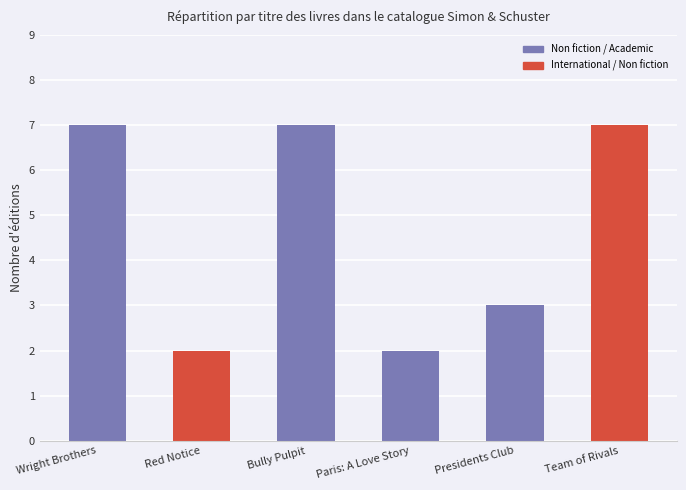

Reading left to right, extract all data points from this chart.

7	2	7	2	3	7